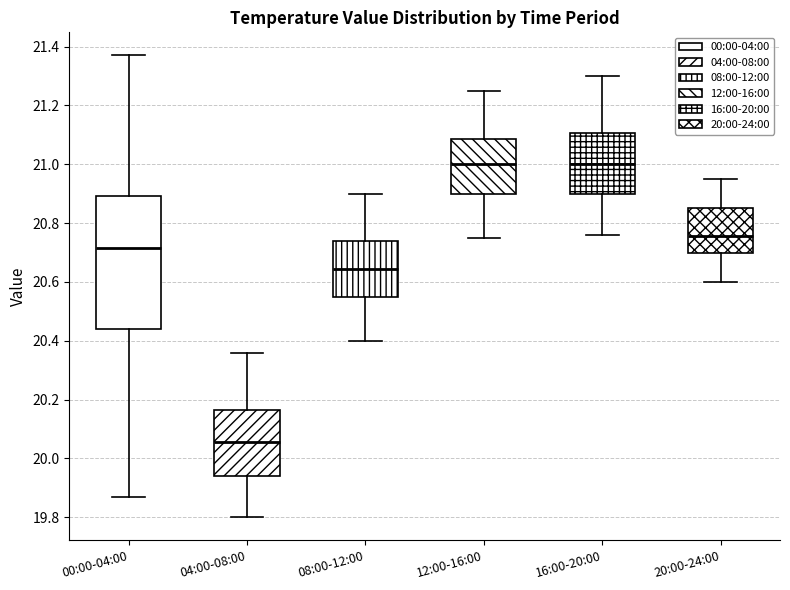

Reading left to right, transcribe this box plot: for each box, give where its median line is, the range the box spans, and where its two whiskers end, as read against the y-axis. The values are not printed on the chart, so give them approximately, as read against the axis.

00:00-04:00: median 20.72, box 20.44 to 20.90, whiskers 19.88 to 21.38
04:00-08:00: median 20.06, box 19.94 to 20.16, whiskers 19.80 to 20.36
08:00-12:00: median 20.64, box 20.56 to 20.74, whiskers 20.40 to 20.90
12:00-16:00: median 21.00, box 20.90 to 21.08, whiskers 20.76 to 21.26
16:00-20:00: median 21.00, box 20.90 to 21.10, whiskers 20.76 to 21.30
20:00-24:00: median 20.76, box 20.70 to 20.86, whiskers 20.60 to 20.96